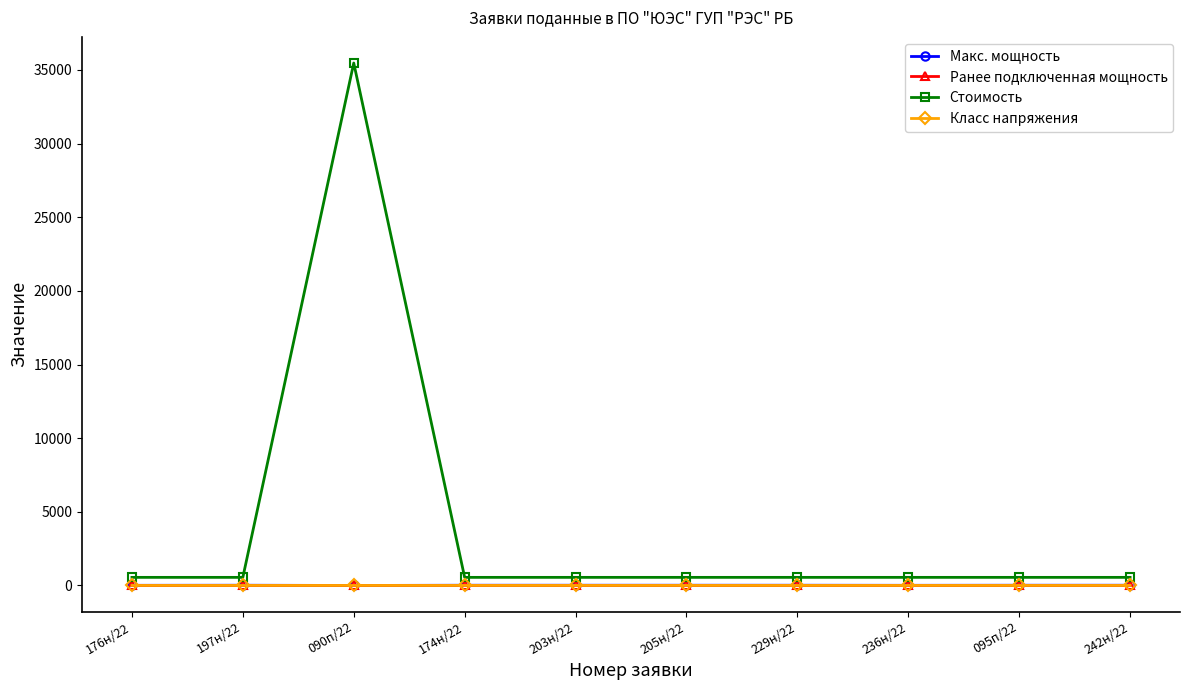

What is the maximum value shown in the chart?

35470.0